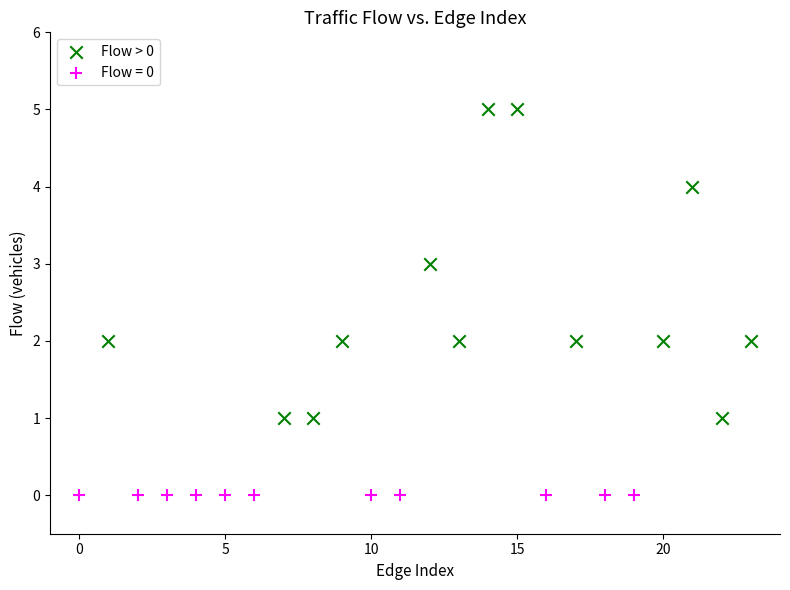

Which series reaches the maximum Y coordinate?

Flow > 0